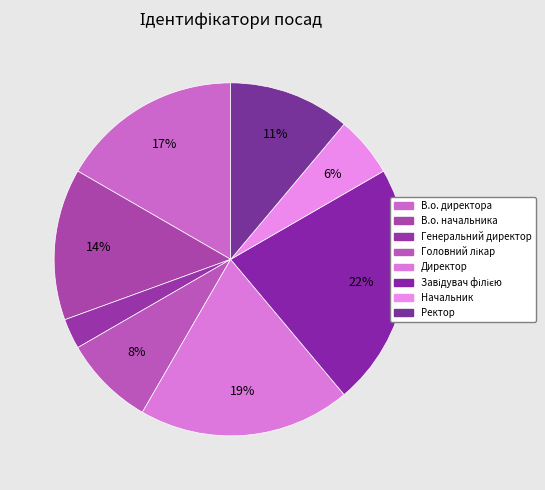

Which has a higher value, Генеральний директор or Головний лікар?

Головний лікар